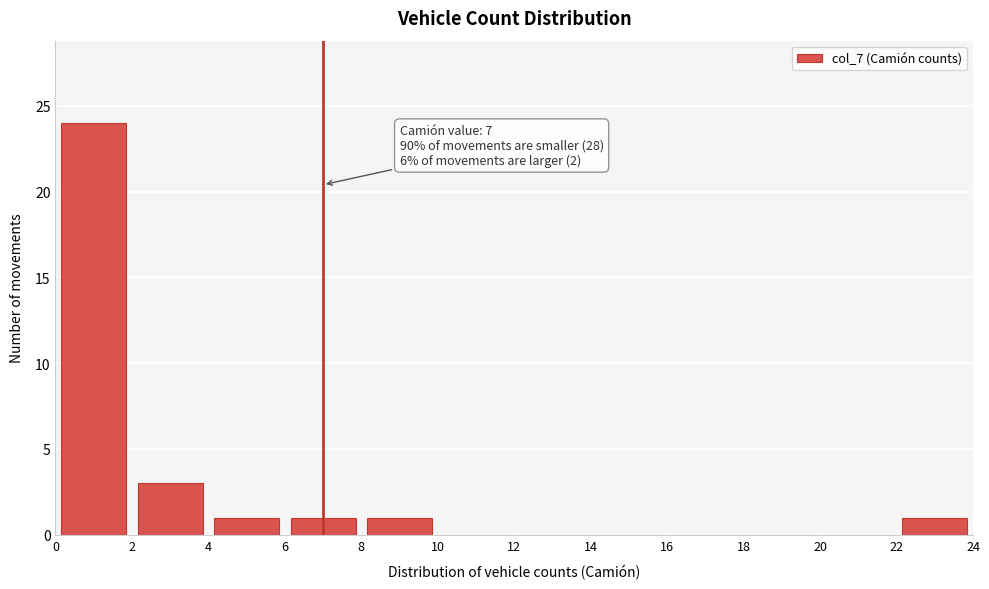

Which range on the x-axis has the tallest bar?

0 to 2